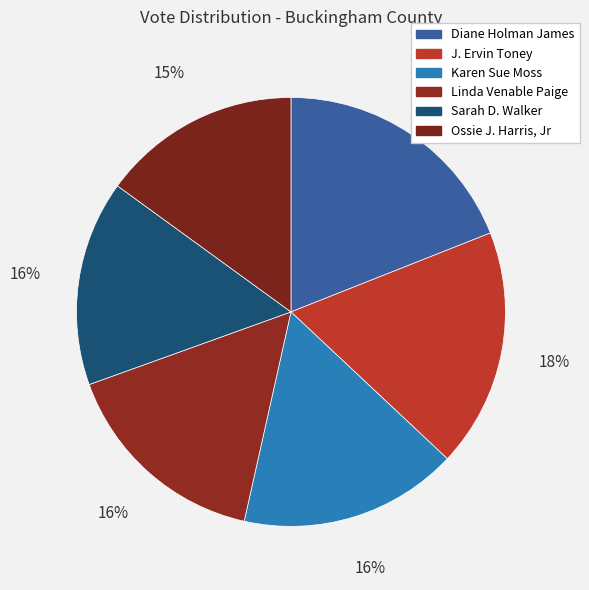

How many segments does this pie chart have?

6